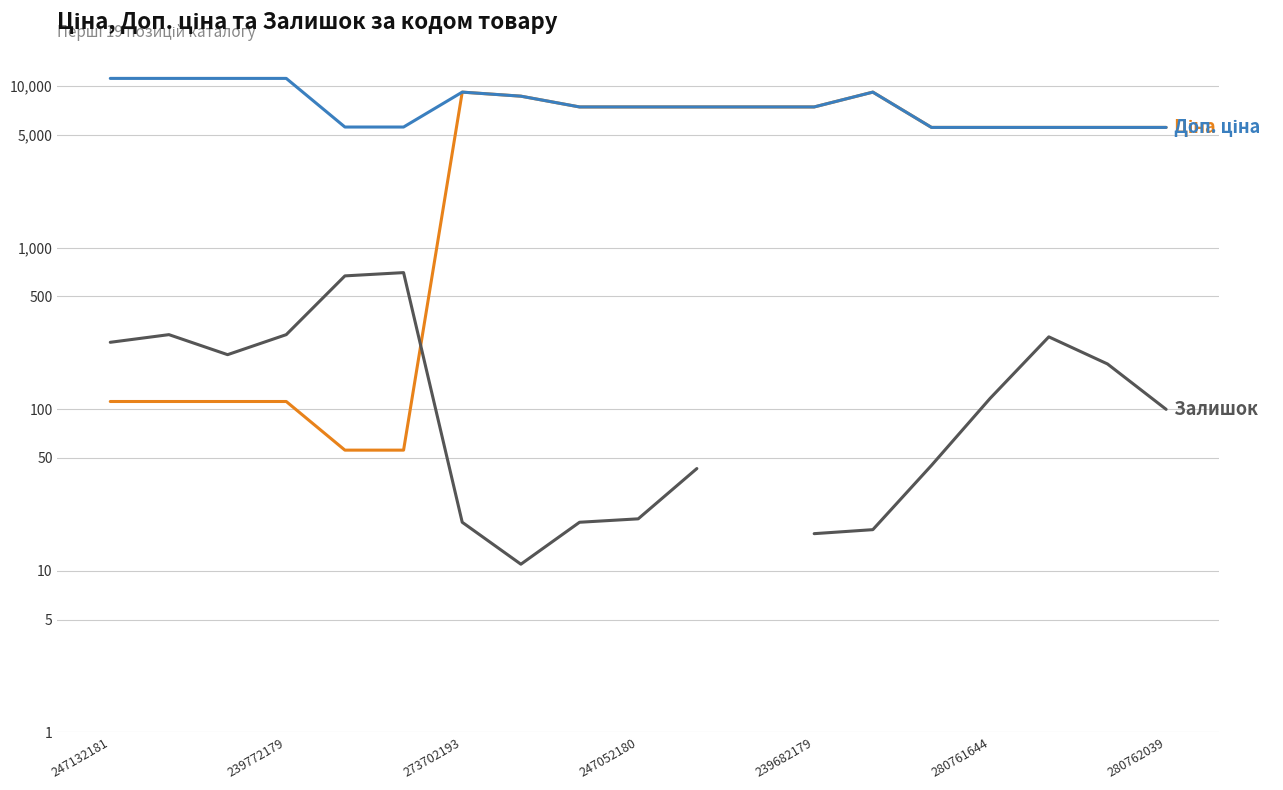

What is the difference between the maximum and minimum values in the Залишок series?

691.0